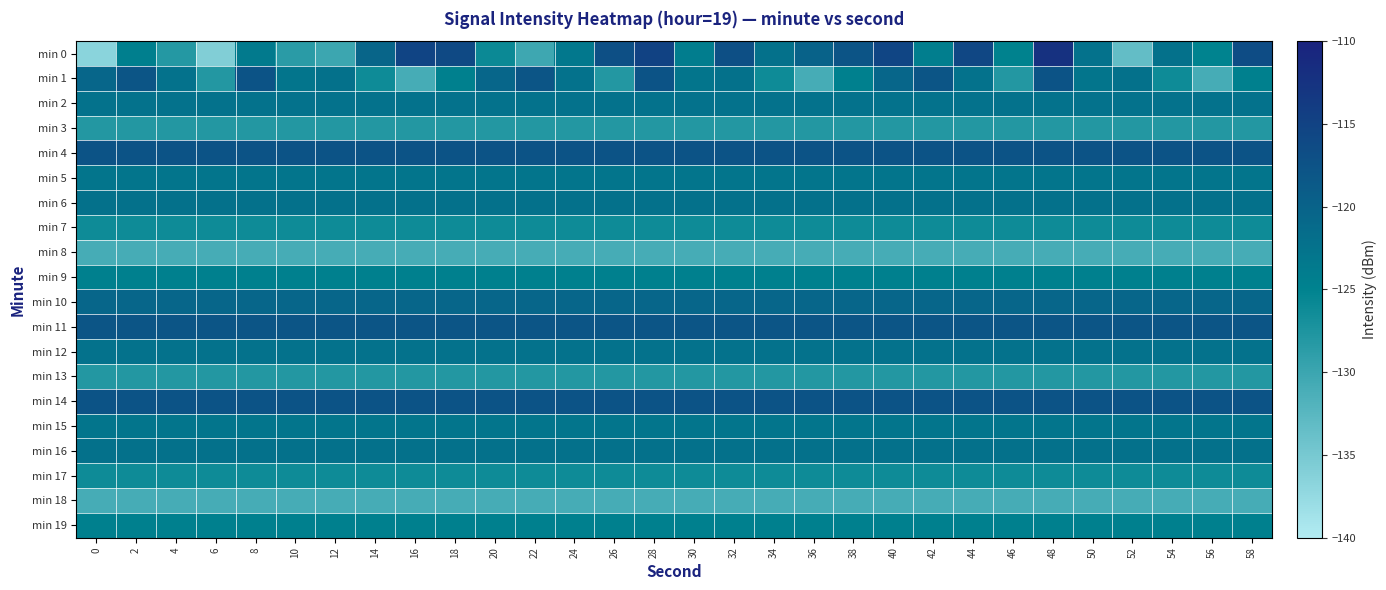

Which label corresponds to the largest value in the chart?

48